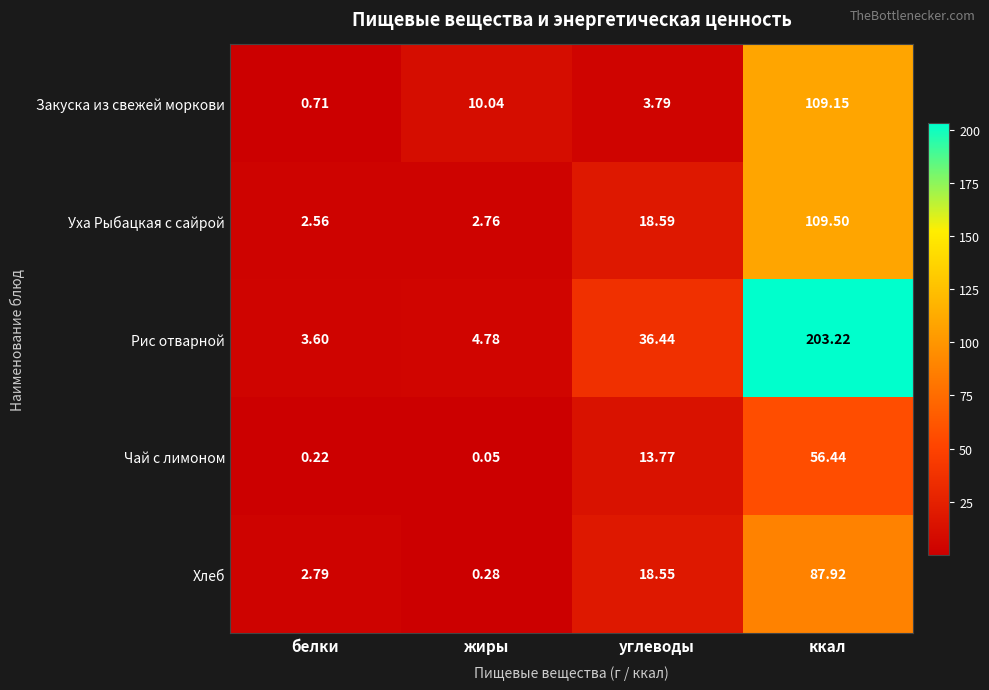

Which category has the highest value in the Рис отварной series?

ккал